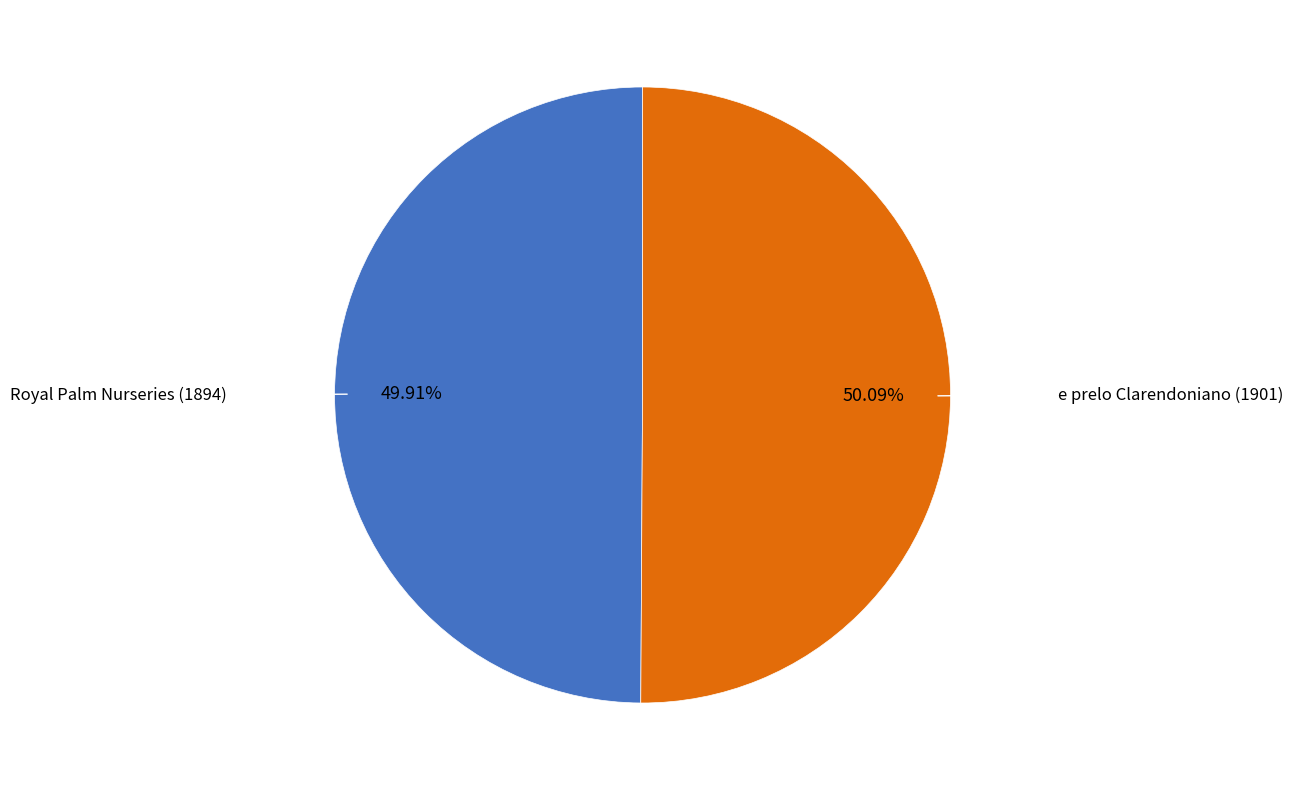

Does any single category account for the majority?

Yes